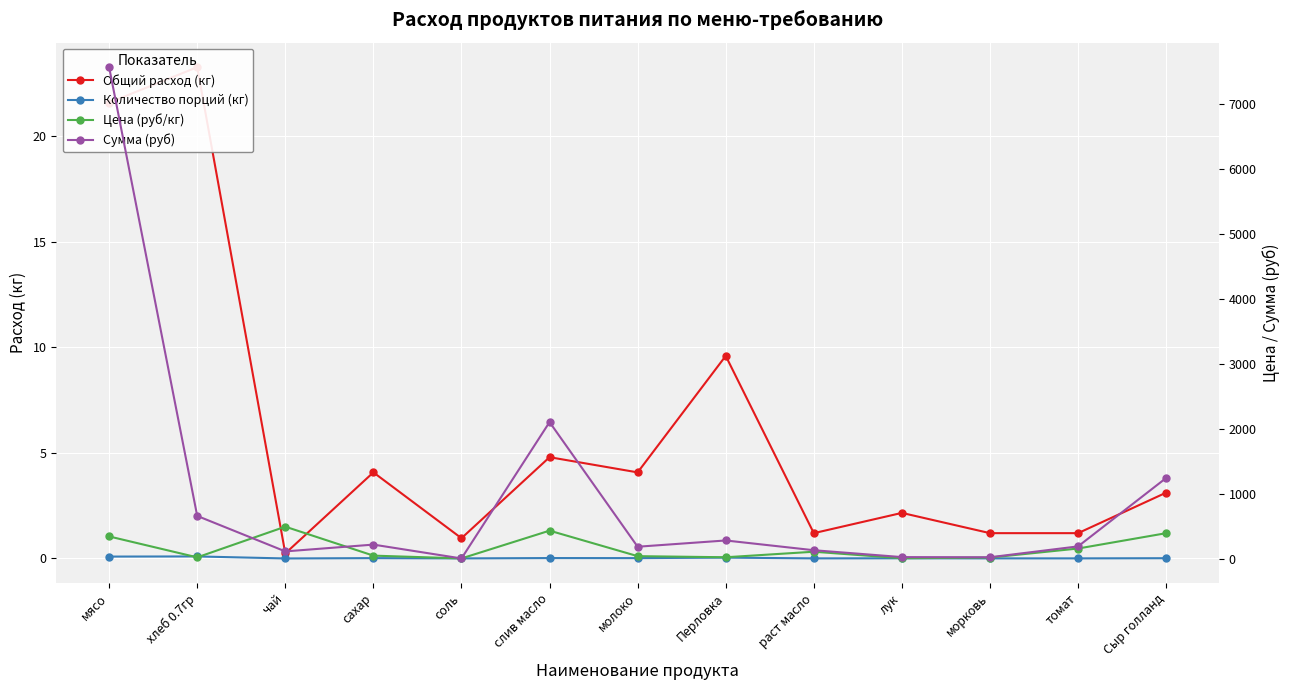

Reading right to left, transcribe all the data shown in this chart.

Общий расход (кг): Сыр голланд=3.1	томат=1.2	морковь=1.2	лук=2.2	раст масло=1.2	Перловка=9.6	молоко=4.1	слив масло=4.8	соль=1.0	сахар=4.1	чай=0.2	хлеб 0.7гр=23.3	мясо=21.6
Количество порций (кг): Сыр голланд=0.0	томат=0.0	морковь=0.0	лук=0.0	раст масло=0.0	Перловка=0.0	молоко=0.0	слив масло=0.0	соль=0.0	сахар=0.0	чай=0.0	хлеб 0.7гр=0.1	мясо=0.1
Цена (руб/кг): Сыр голланд=400.0	томат=164.3	морковь=25.0	лук=15.0	раст масло=115.0	Перловка=30.0	молоко=47.0	слив масло=438.9	соль=12.0	сахар=55.0	чай=500.0	хлеб 0.7гр=28.6	мясо=350.0
Сумма (руб): Сыр голланд=1248.0	томат=197.1	морковь=30.0	лук=32.4	раст масло=138.0	Перловка=288.0	молоко=191.8	слив масло=2106.7	соль=11.5	сахар=224.4	чай=120.0	хлеб 0.7гр=665.1	мясо=7560.0